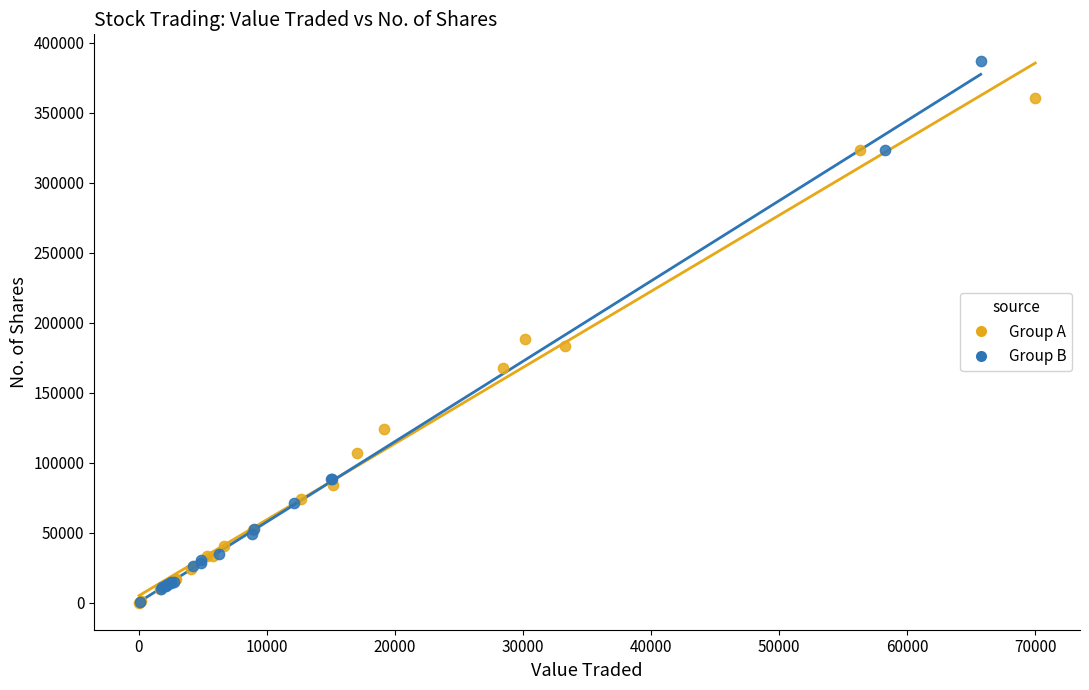

Which series contains the highest Y value?

Group B